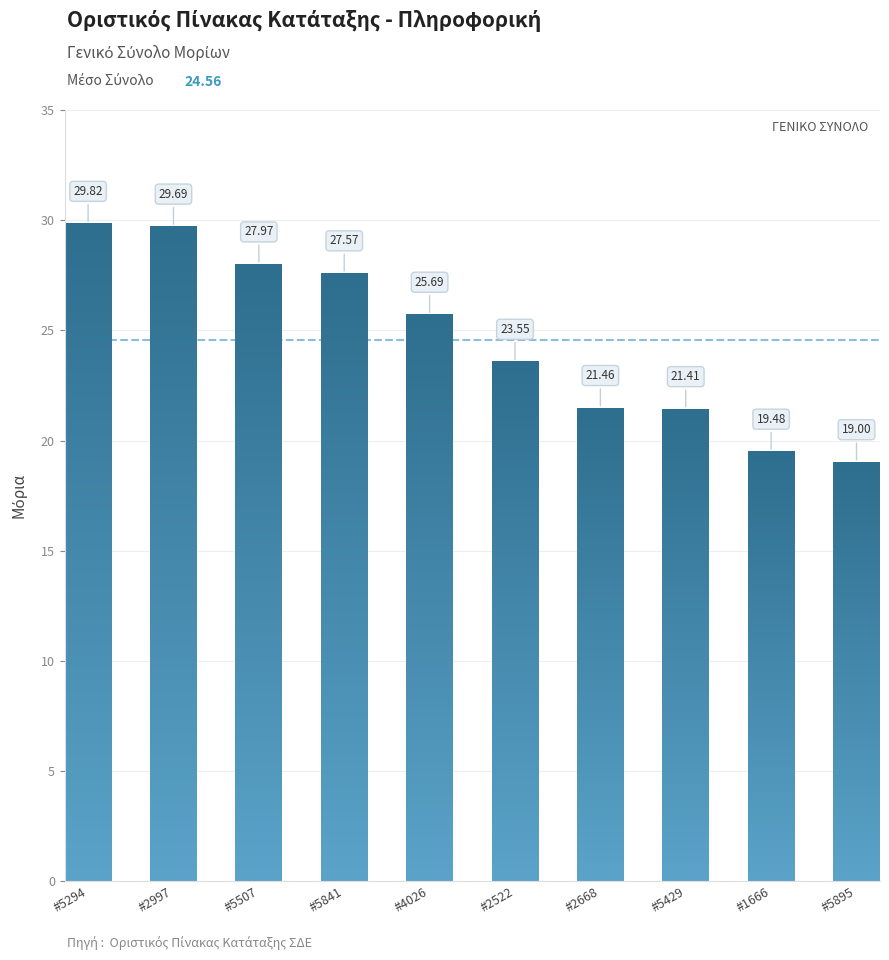

The chart shows a value of 23.6 at #2522. True or false?

True